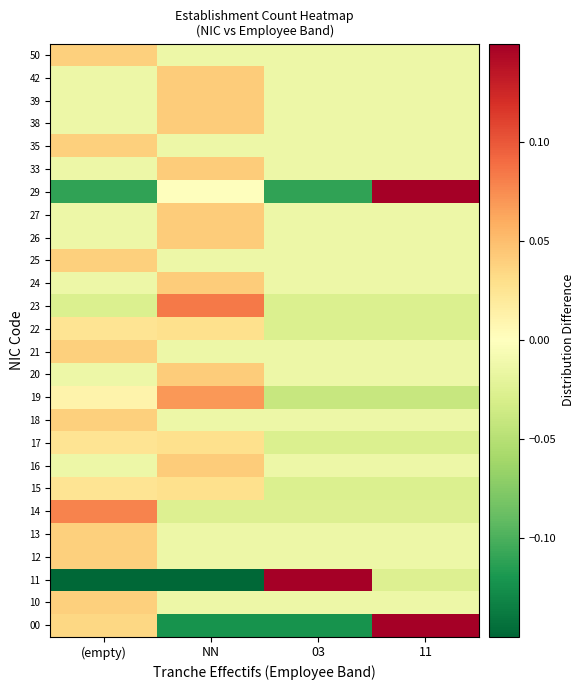

Which has a higher value, 03 or (empty)?

(empty)